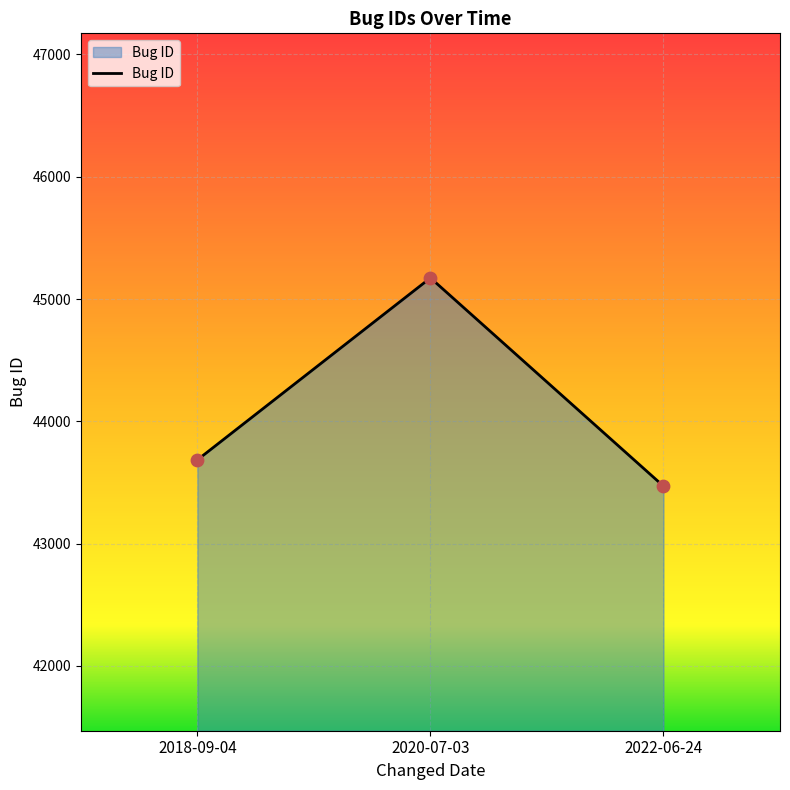

What is the change in value from 2020-07-03 to 2022-06-24?

-1703